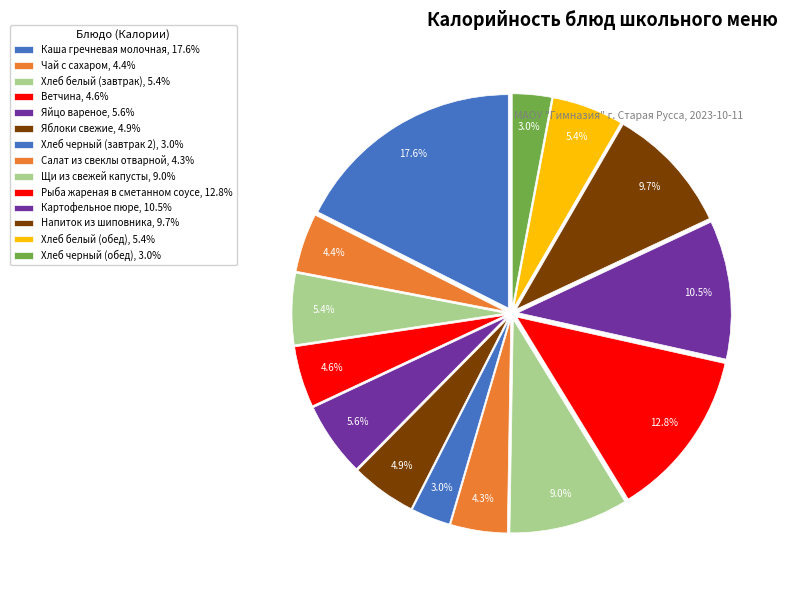

Approximately how many times larger is the value at Хлеб белый (обед) compared to Картофельное пюре?

0.5